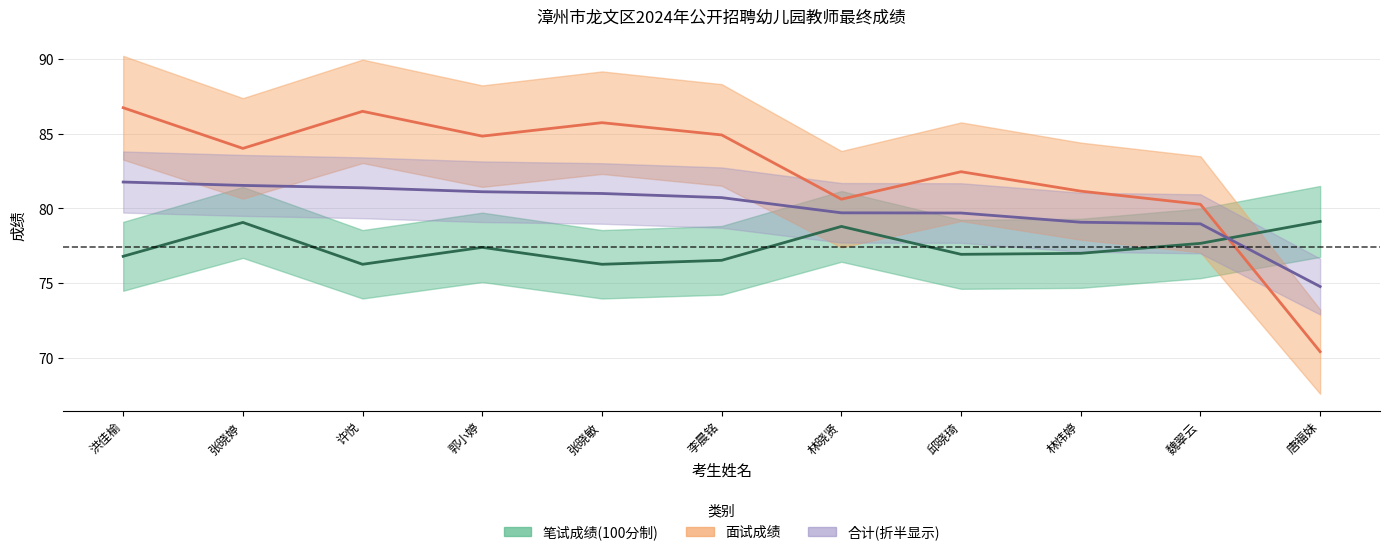

At 许悦, list the series in order from largest to smallest.

面试成绩, 合计, 笔试卷面成绩